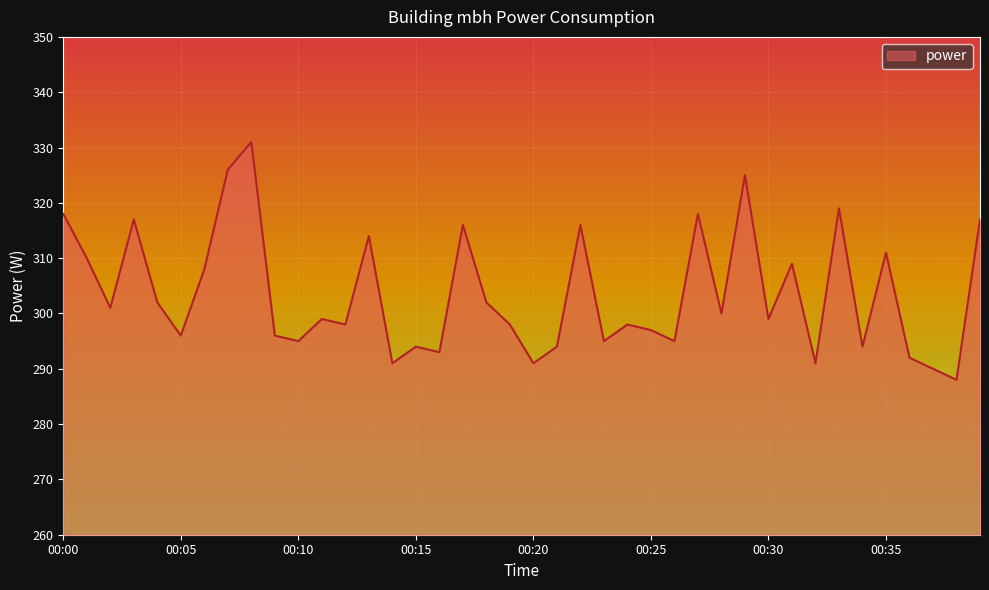

What is the minimum value shown in the chart?

288